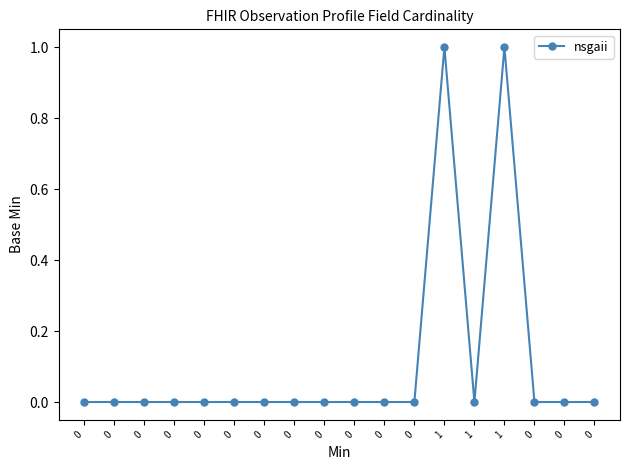

How many lines are shown in the chart?

1